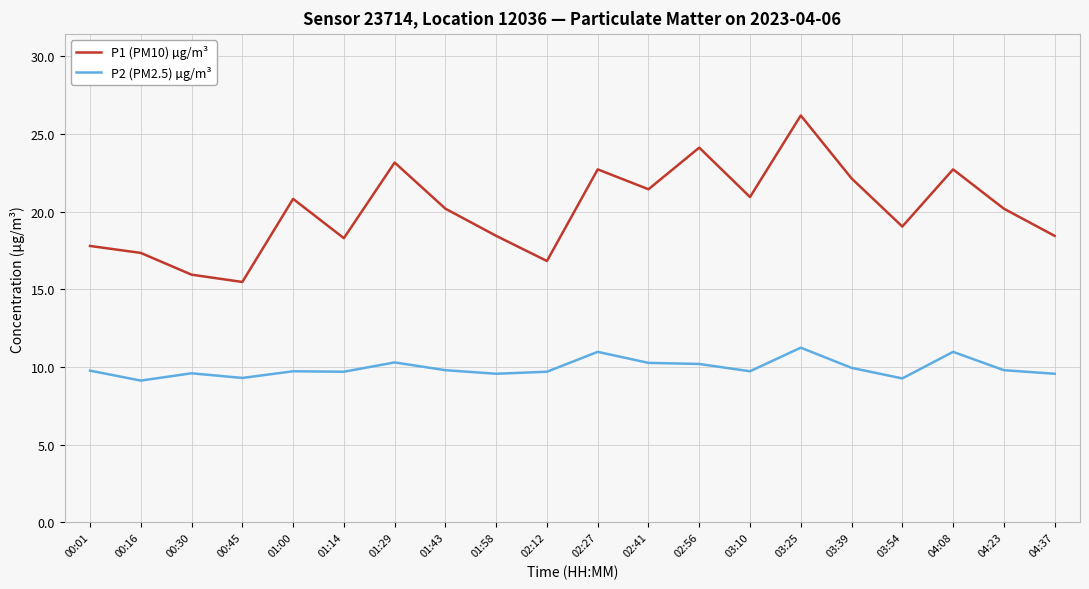

What is the spread (max minus min) of values at 00:45?

6.2